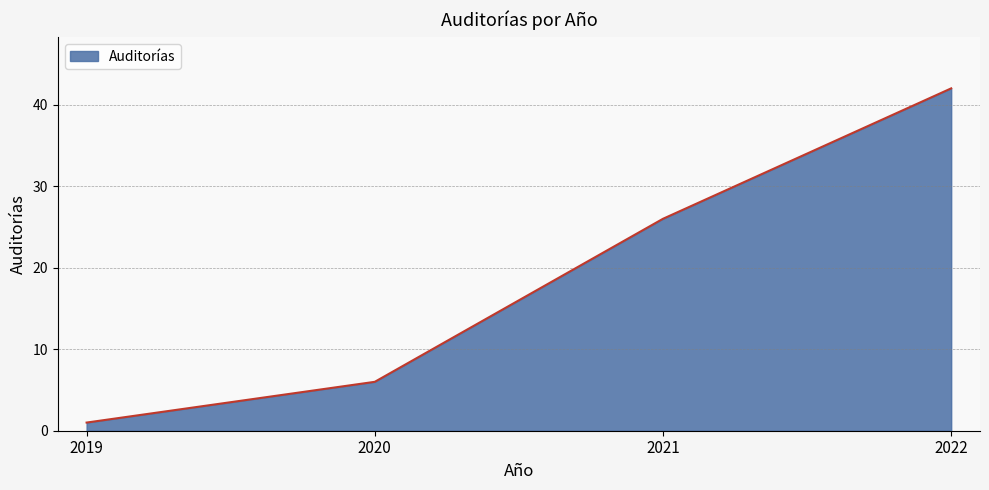

True or false: the data shows 6 at 2020.

True